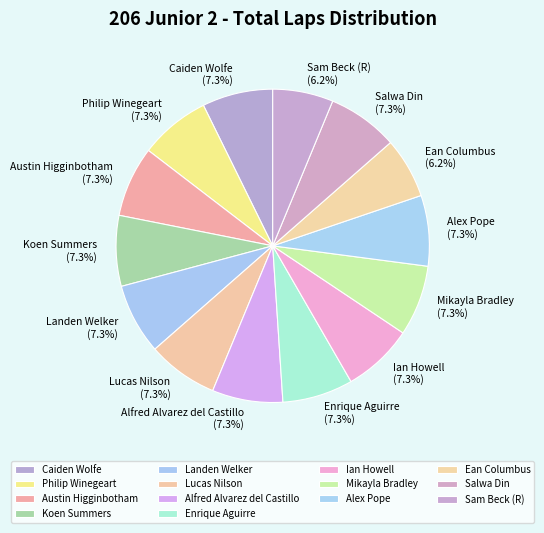

Is there any slice that represents more than half of the pie?

No